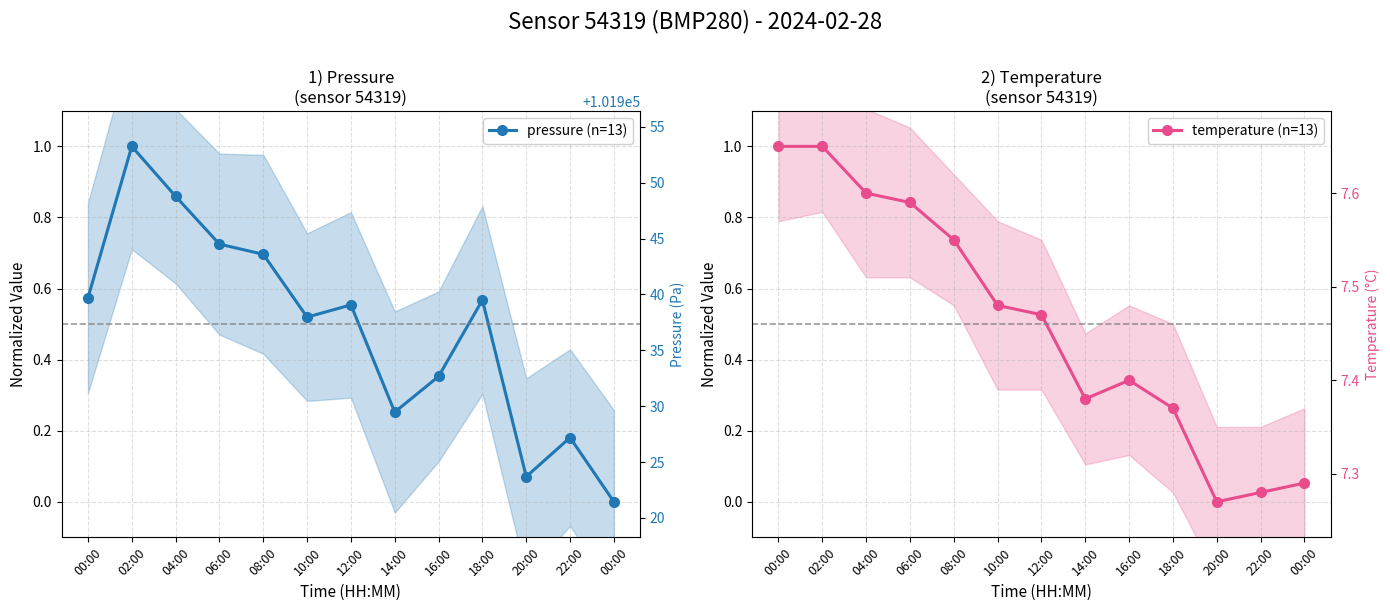

Rank the series by their maximum value, from highest to lowest.

pressure (n=13), temperature (n=13)